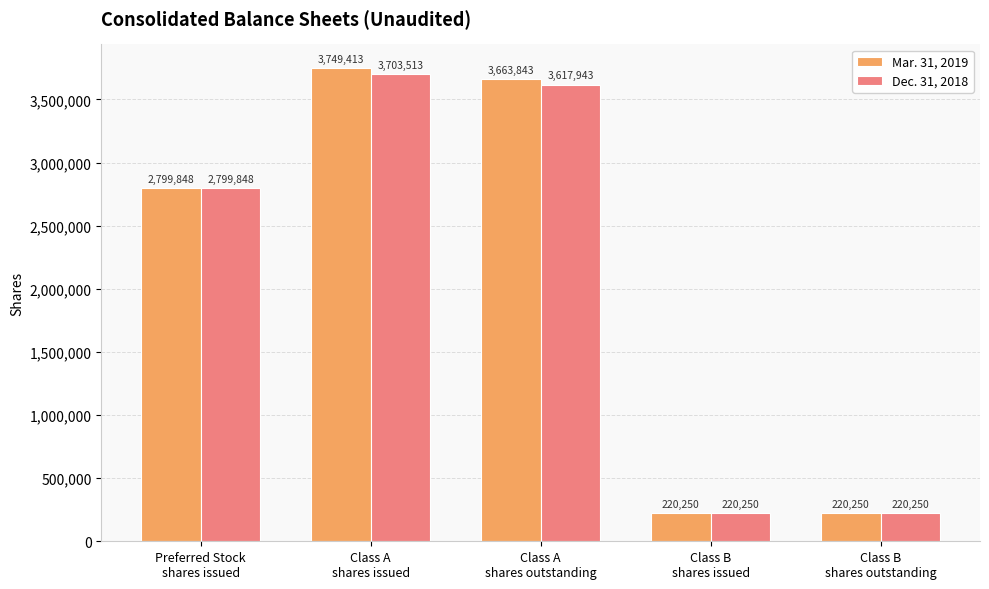

What is the maximum value shown in the chart?

3749413